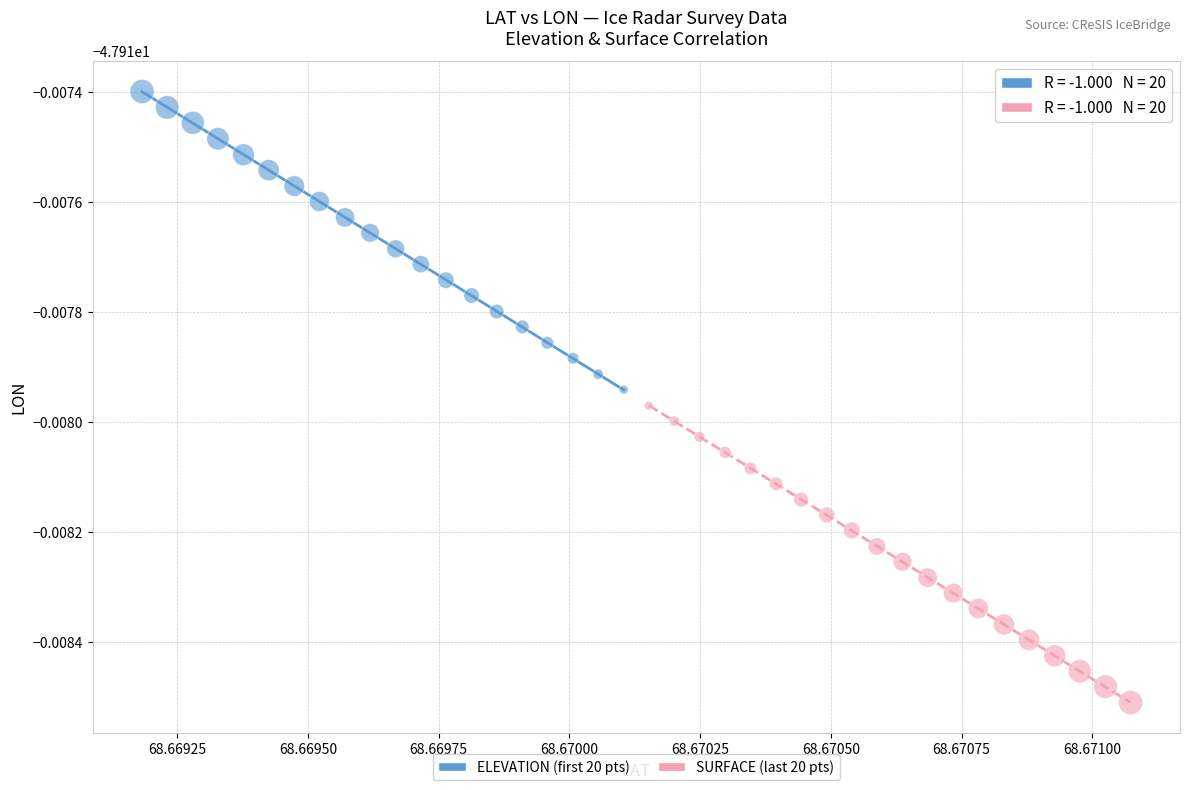

What are all the series names shown in the legend?

ELEVATION (first 20 pts), SURFACE (last 20 pts)